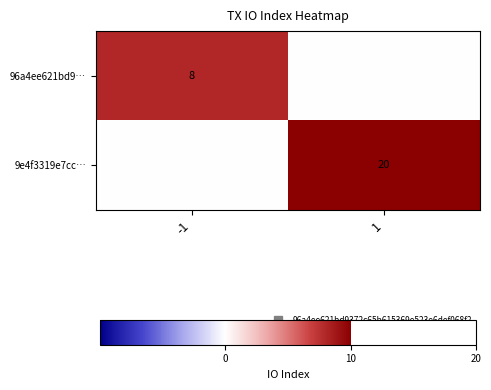

How many distinct data groups are displayed?

2